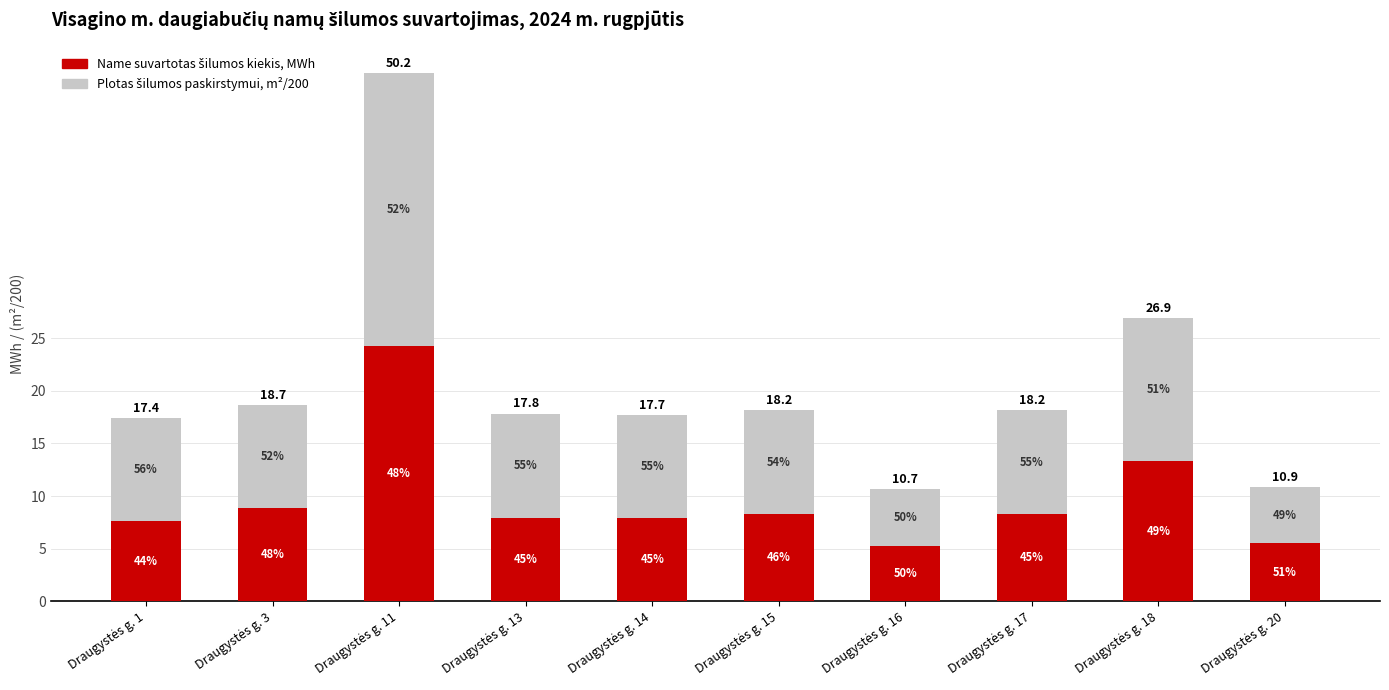

The Plotas (normalizuotas, m²/200) series shows 9.9 at Draugystės g. 15. True or false?

True